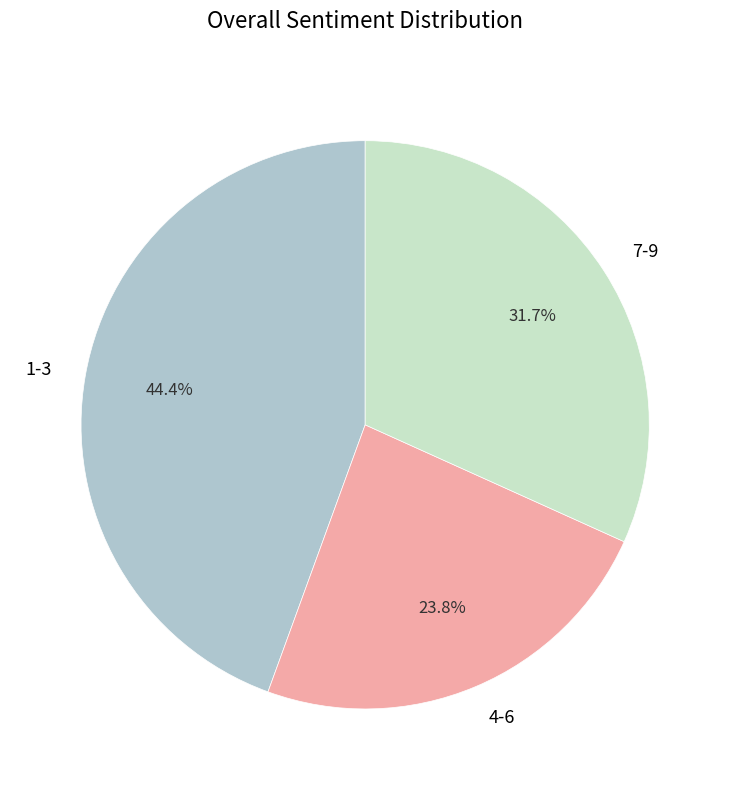

Is there a majority slice in this chart?

No